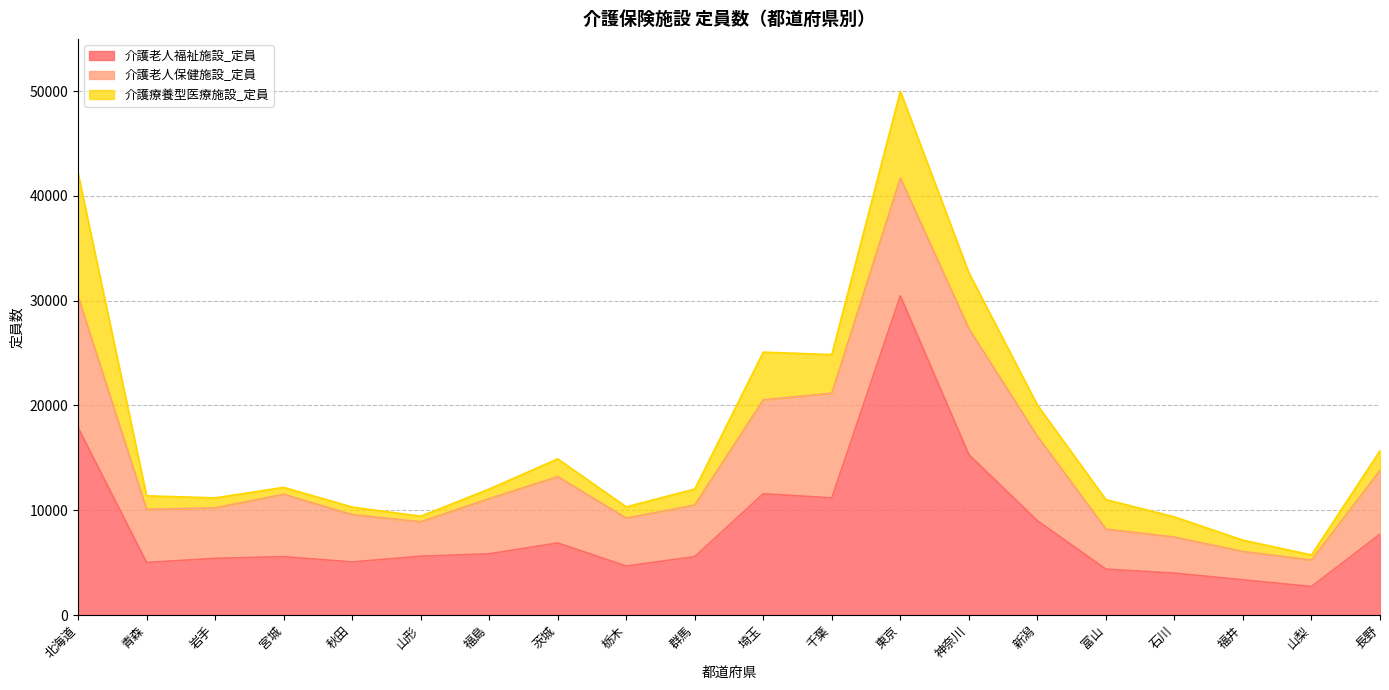

What is the label of the 11th point from the left?

埼玉